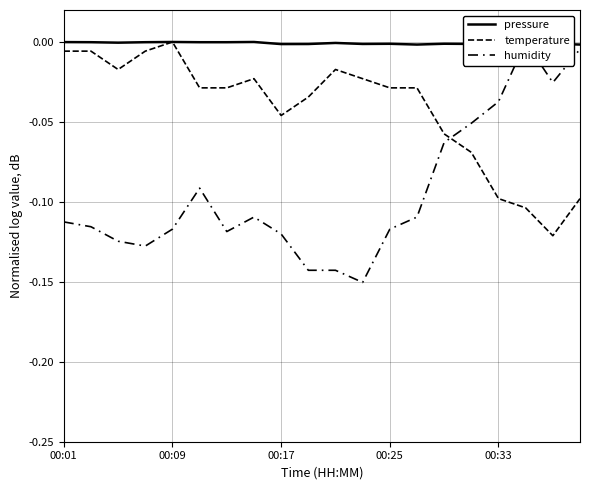

Count the number of data series in this chart.

3